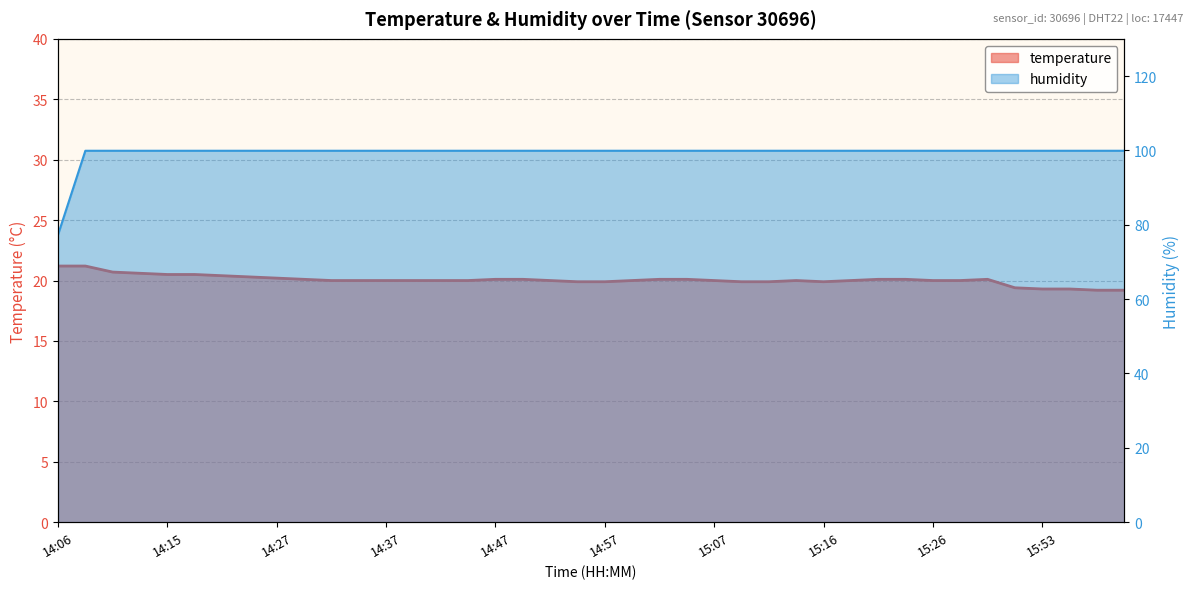

True or false: temperature and humidity intersect in this chart.

False